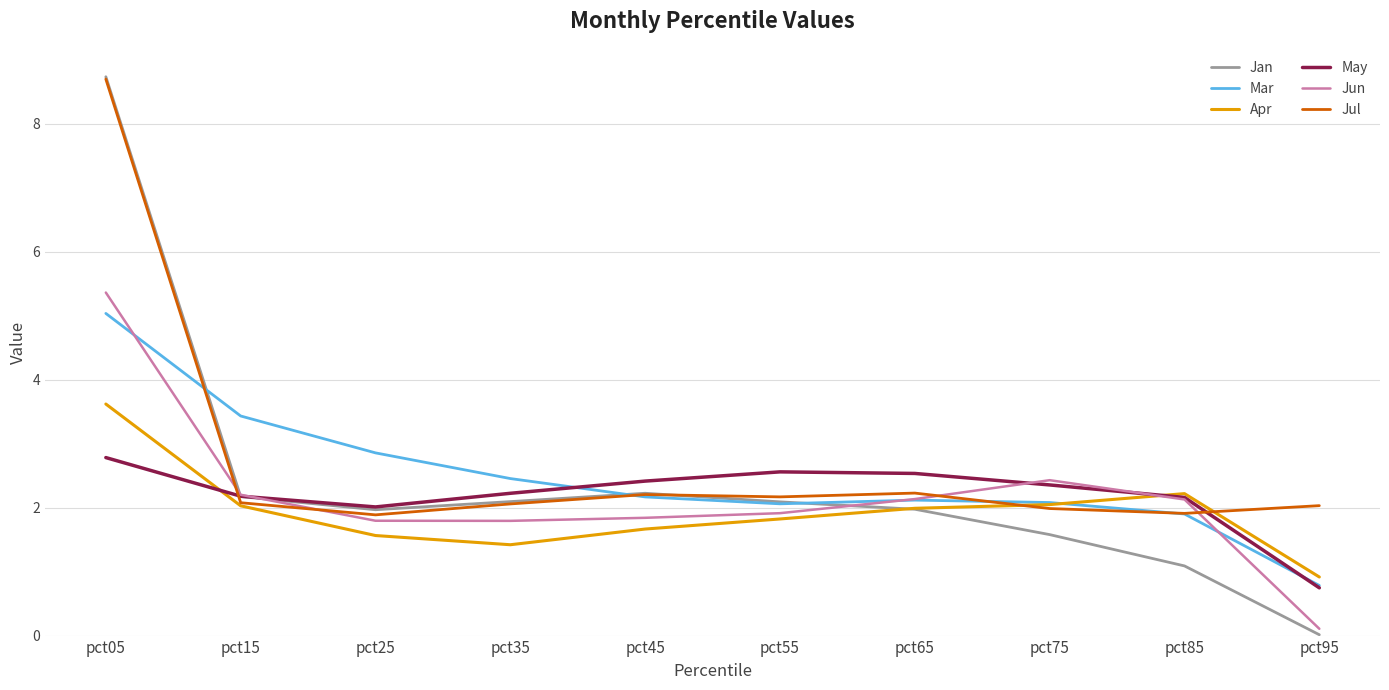

What is the greatest value displayed?

8.7